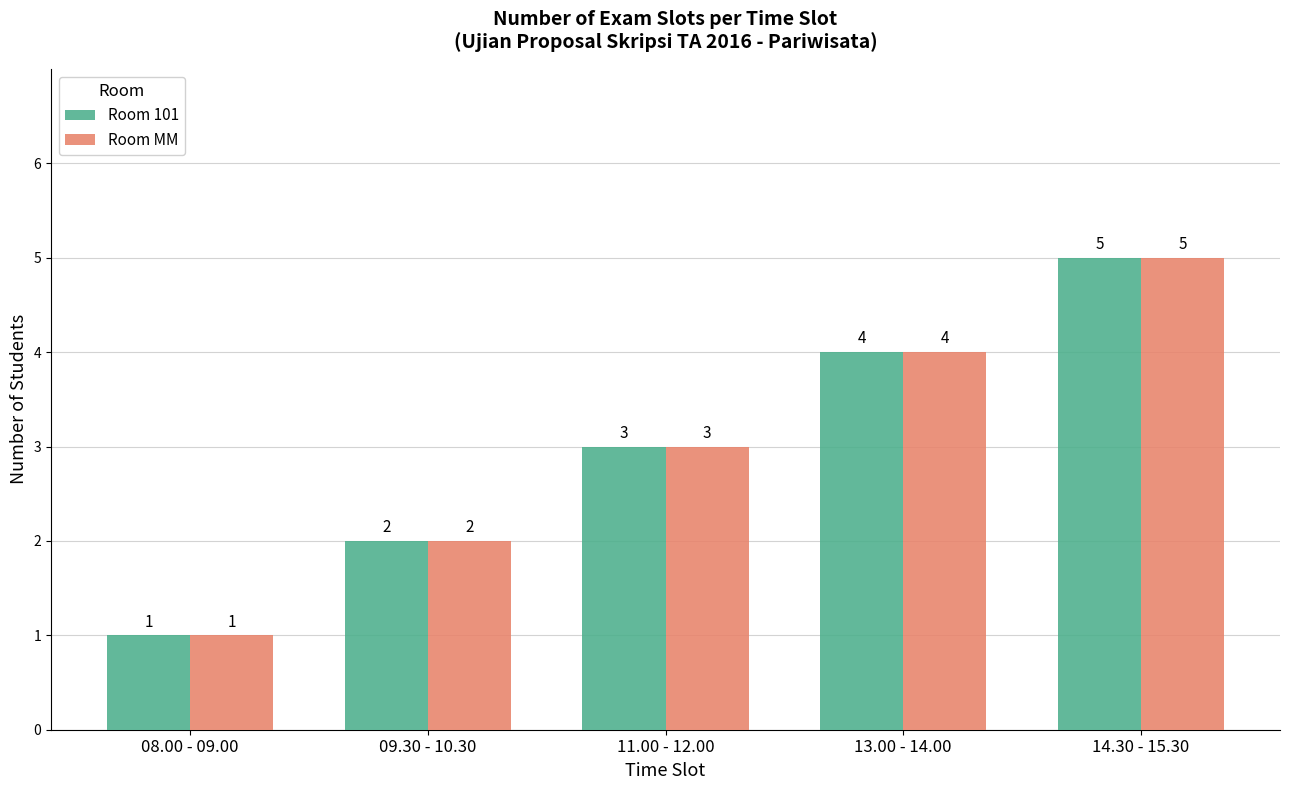

What is the sum of all Room 101 values?

15